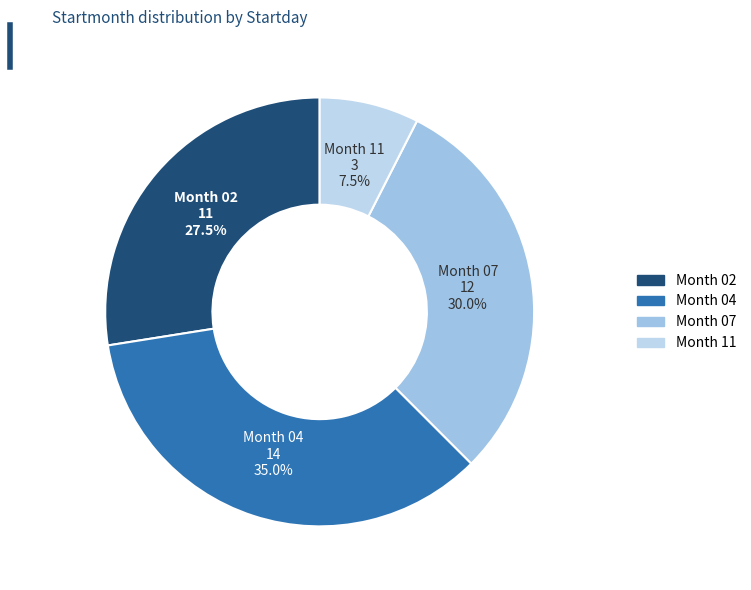

Rank the categories by value from lowest to highest.

Month 11, Month 02, Month 07, Month 04